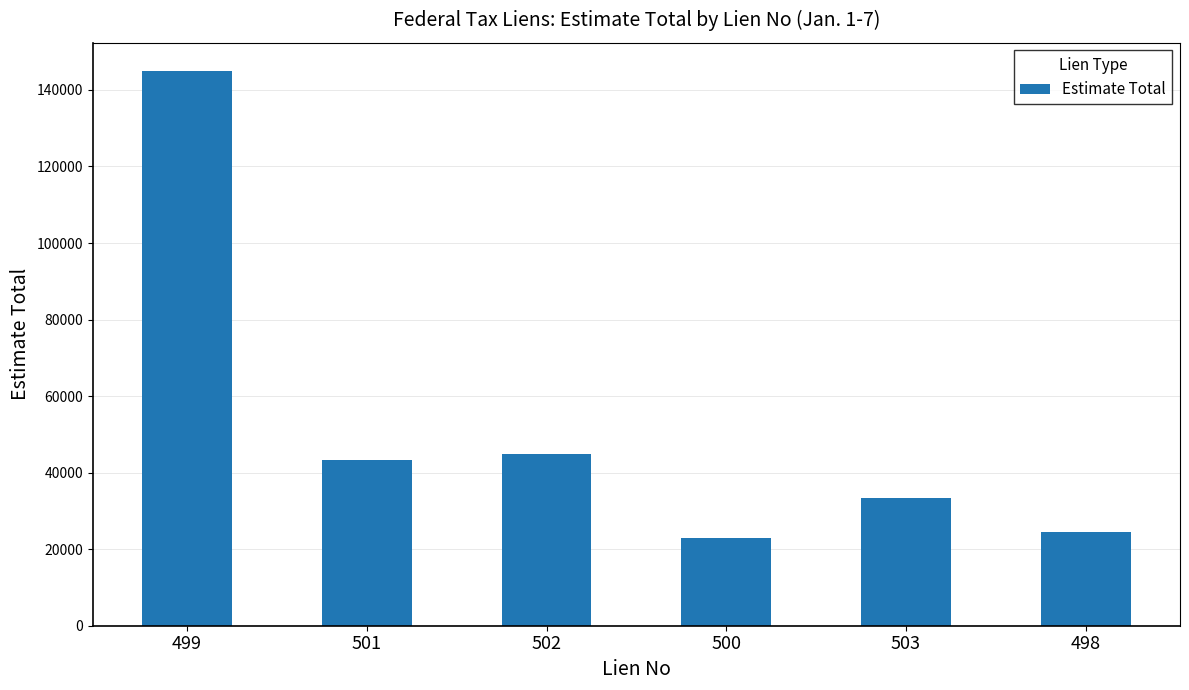

What is the average value?

52312